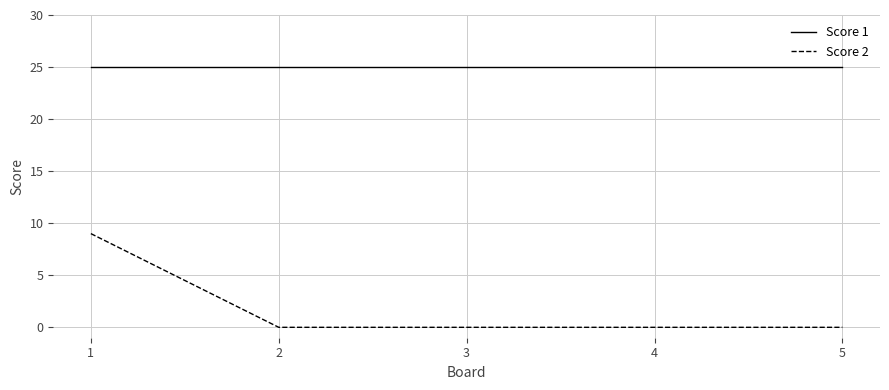

The Score 1 series shows 37 at 4. True or false?

False